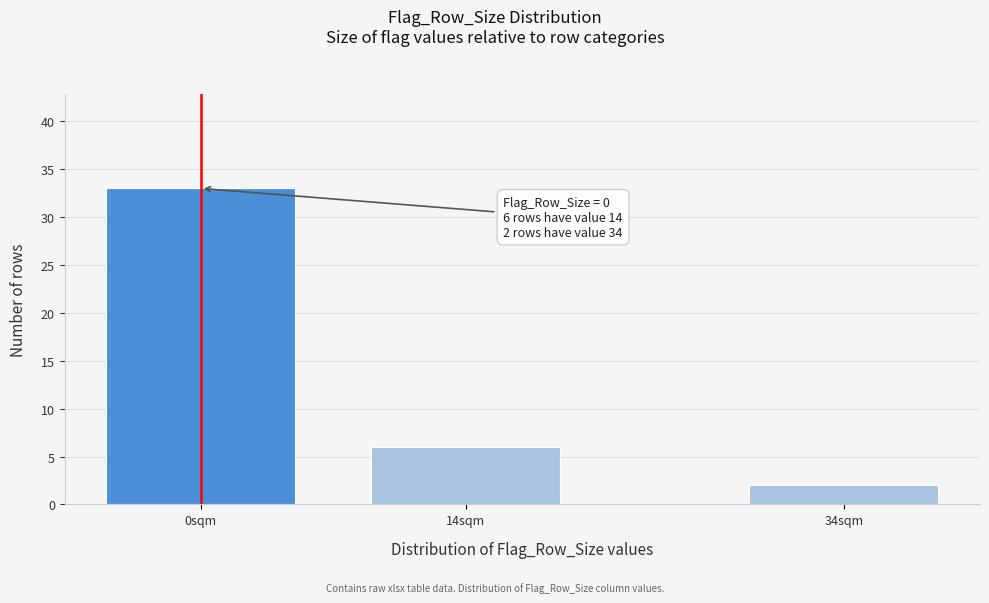

Reading left to right, list all the values displayed in this chart.

0sqm=33	14sqm=6	34sqm=2